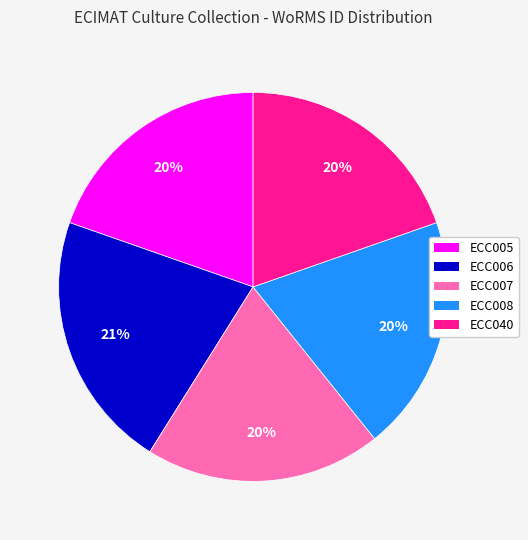

To the nearest percent, what portion does ECC040 represent?

20%